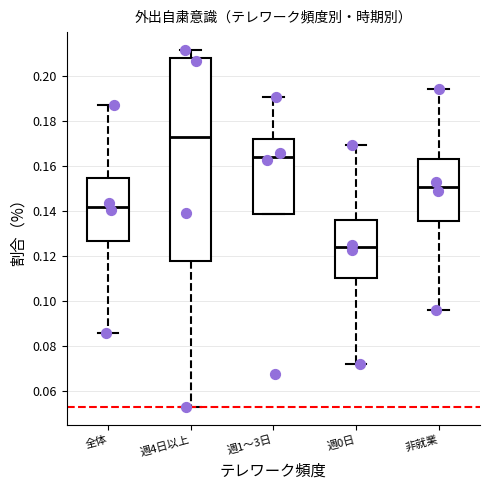

Where is the lower edge of the box for 週1～3日 on the y-axis? The values are not printed on the chart, so give them approximately, as read against the axis.

0.138